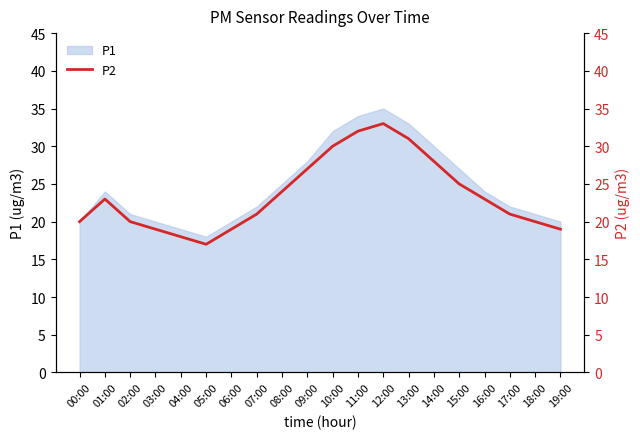

The chart shows a value of 10 at 04:00. True or false?

False